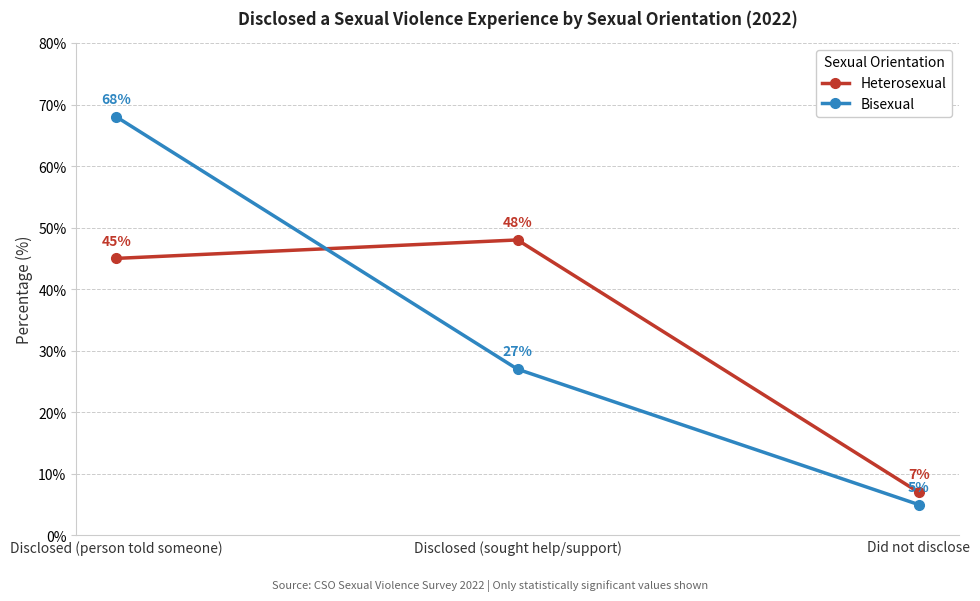

What is the value of the Bisexual point at the 1st from the left?

68